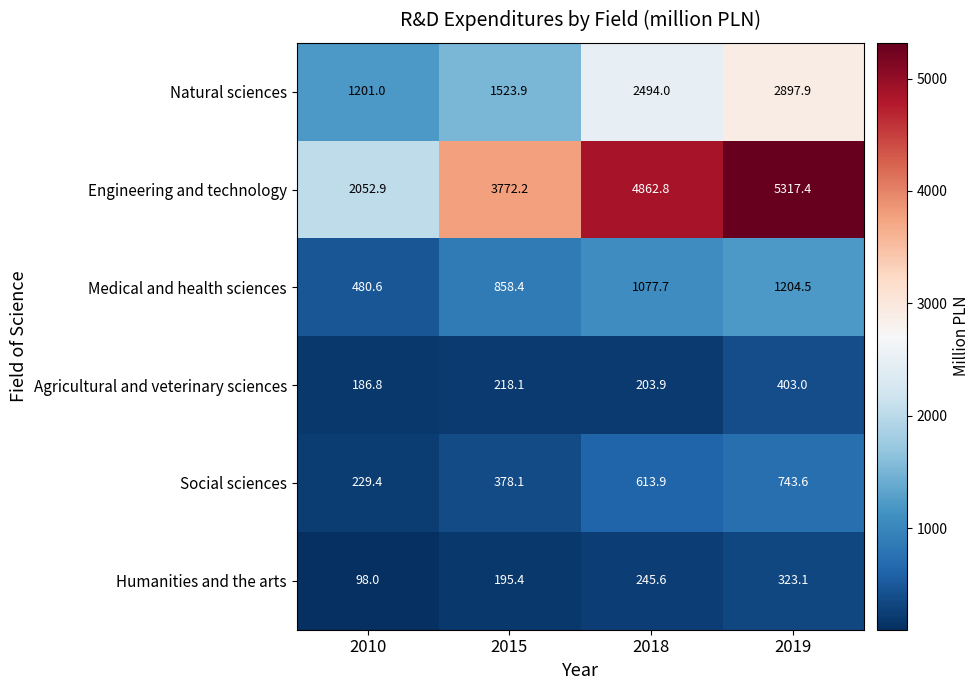

Between 2010 and 2018, which series saw the biggest shift?

Engineering and technology